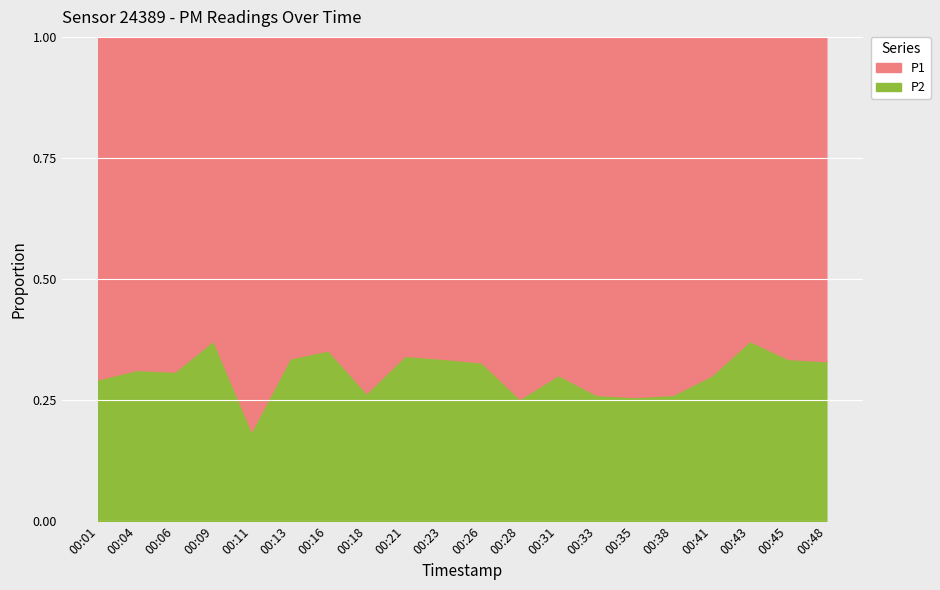

True or false: P2 and P1 intersect in this chart.

False